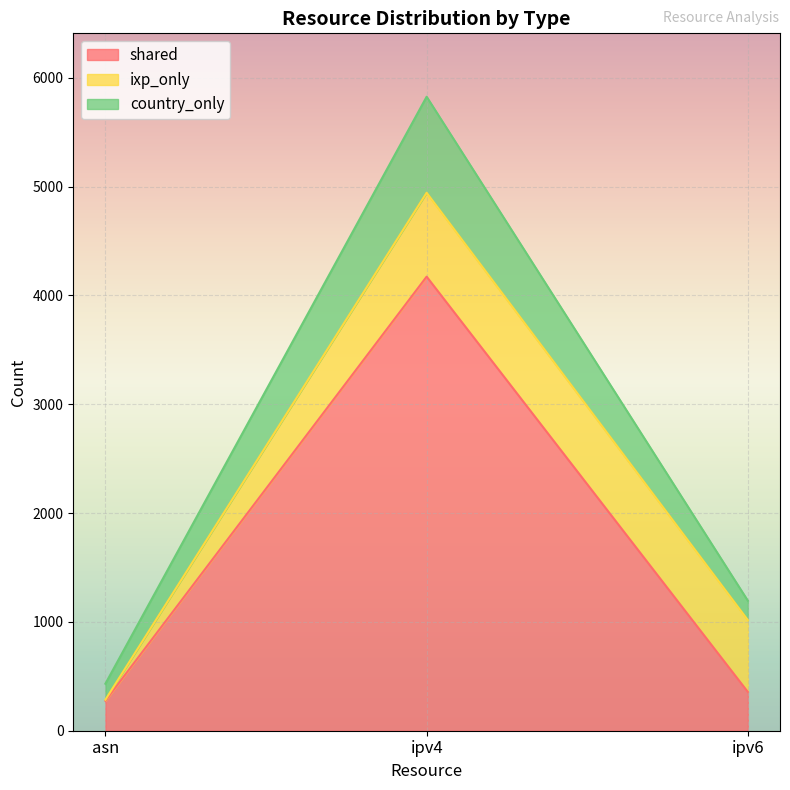

At how many categories does at least one series exceed 2307?

1